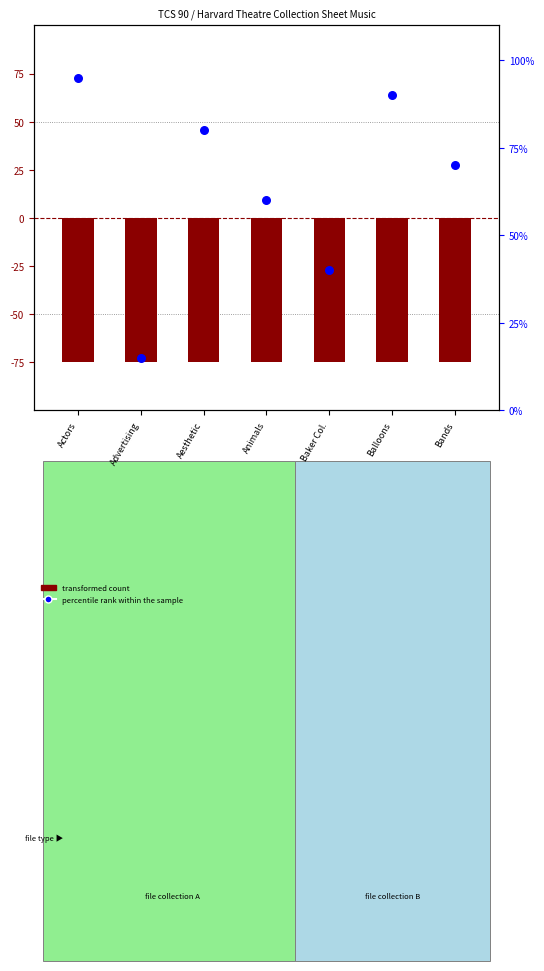

What is the total value across all series at Actors?

20